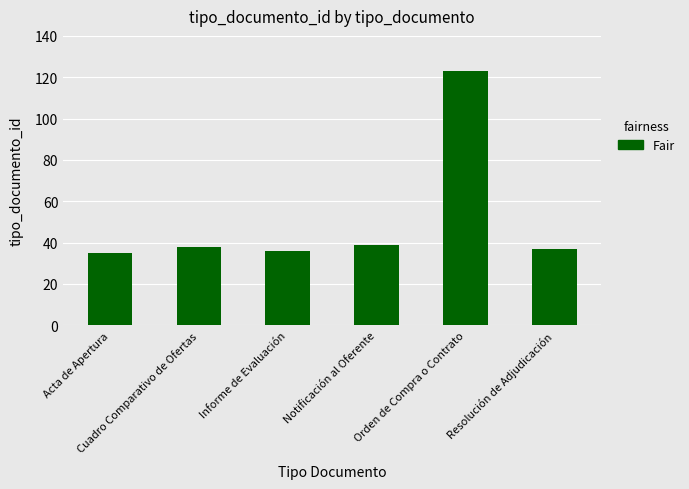

Which category has the highest value across all series?

Orden de Compra o Contrato